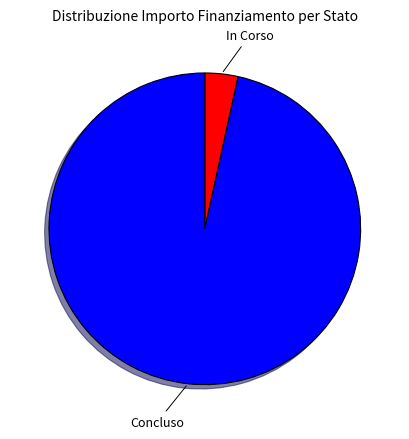

How many segments does this pie chart have?

2